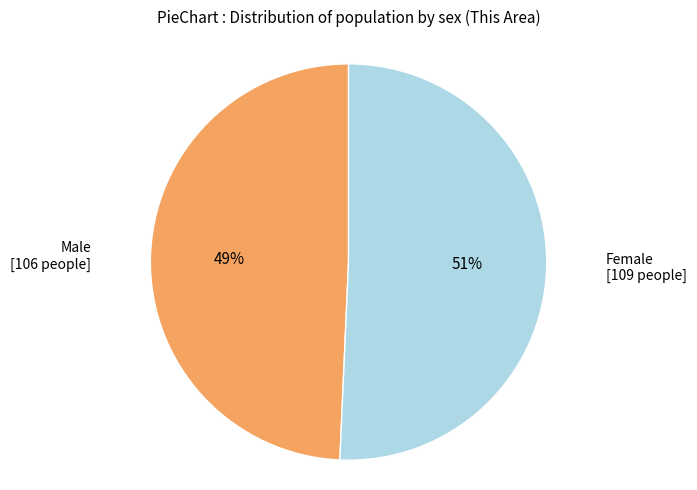

Is there a majority slice in this chart?

Yes